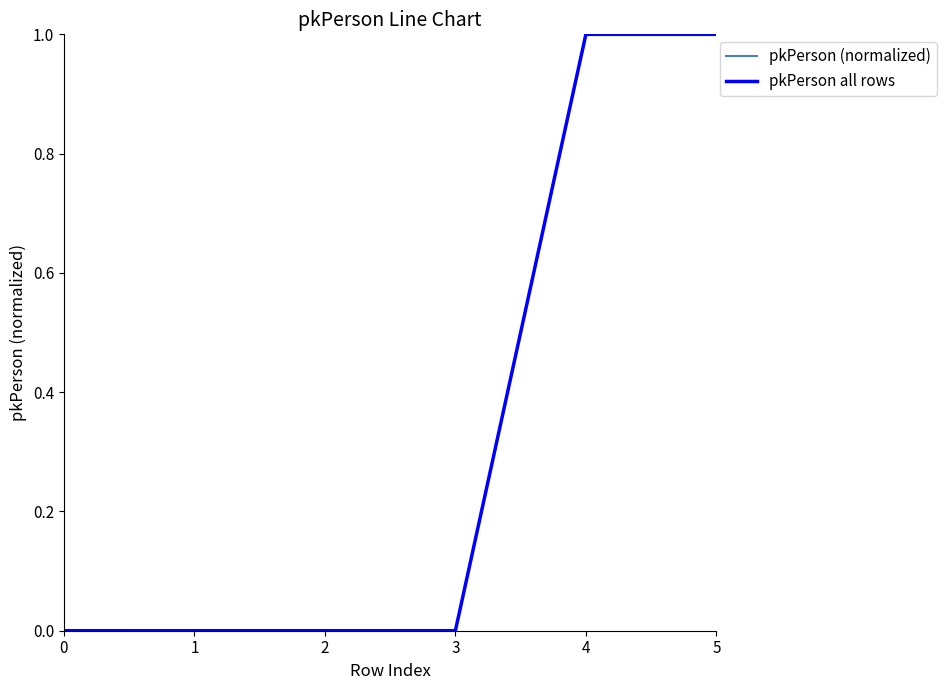

At how many categories does at least one series exceed 0?

5